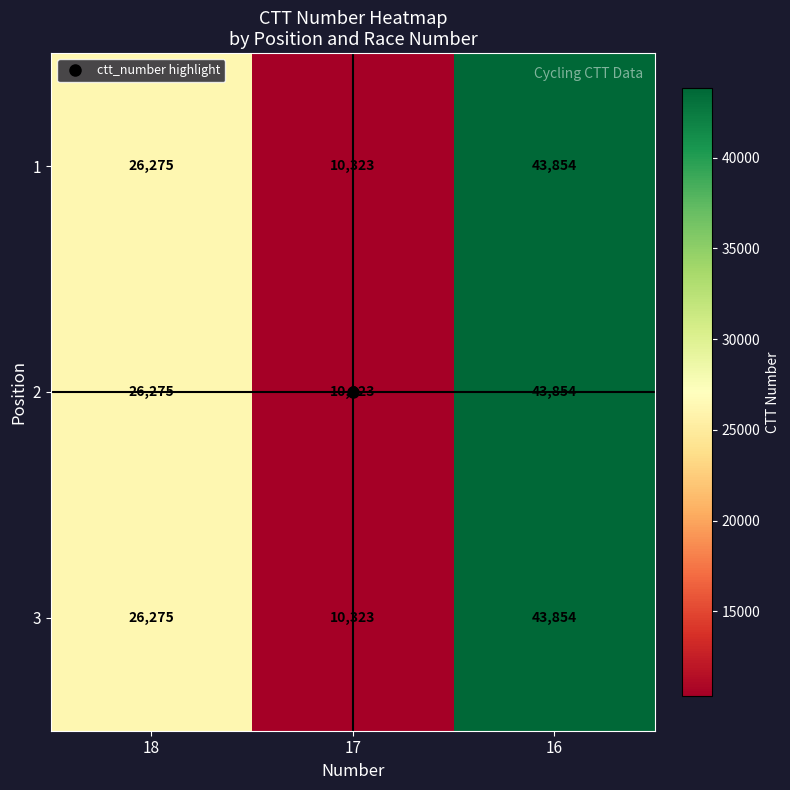

What is the difference between the 3 values at 18 and 16?

17579